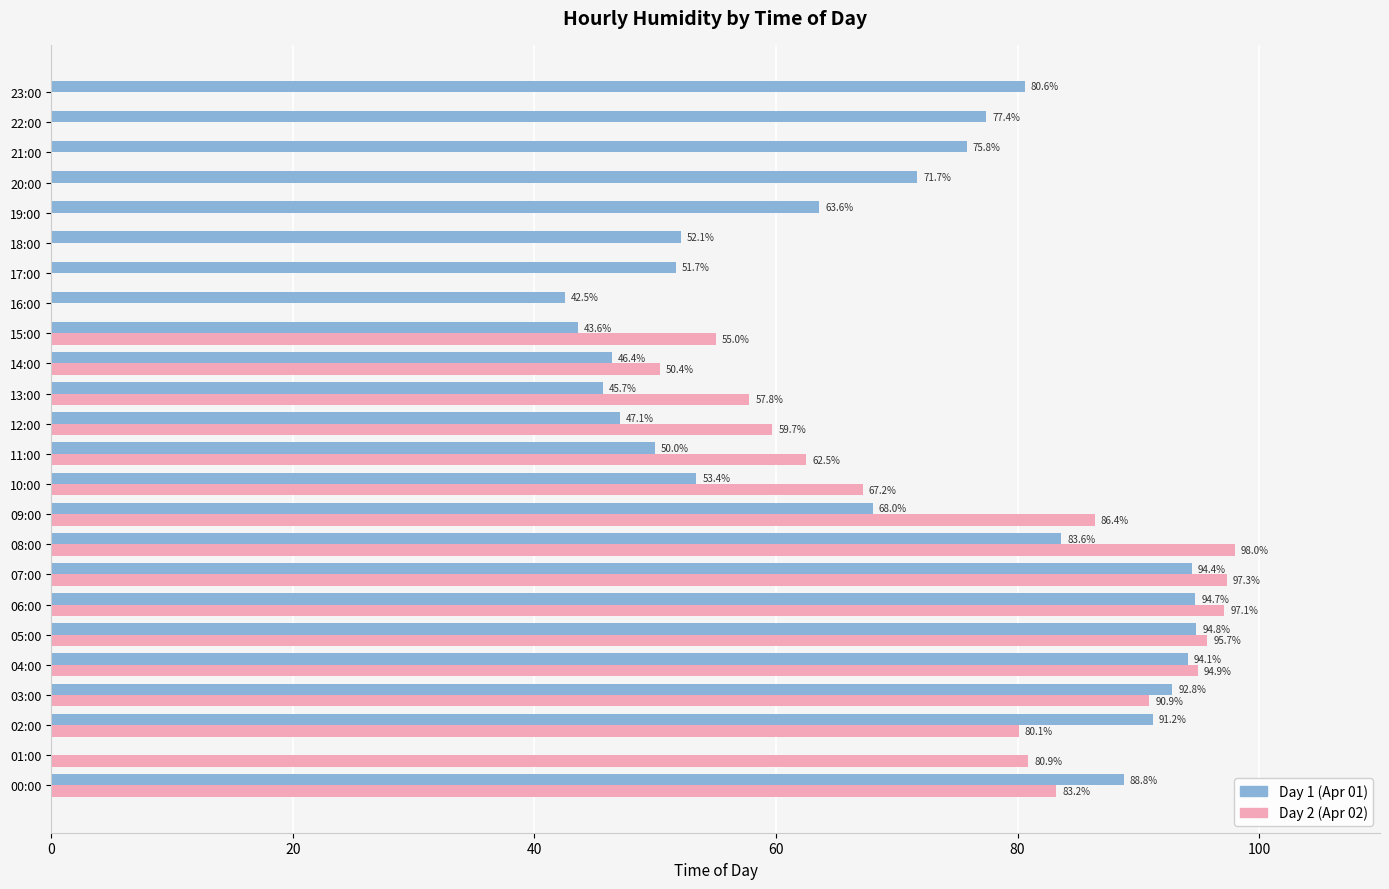

At which label is Day 1 (Apr 01) closest to 47?

12:00